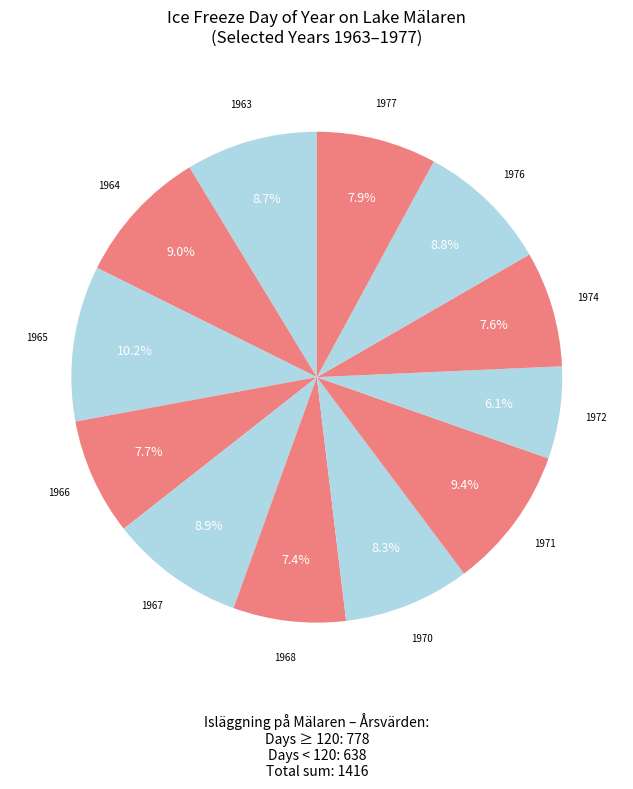

Count the number of slices in the pie.

12